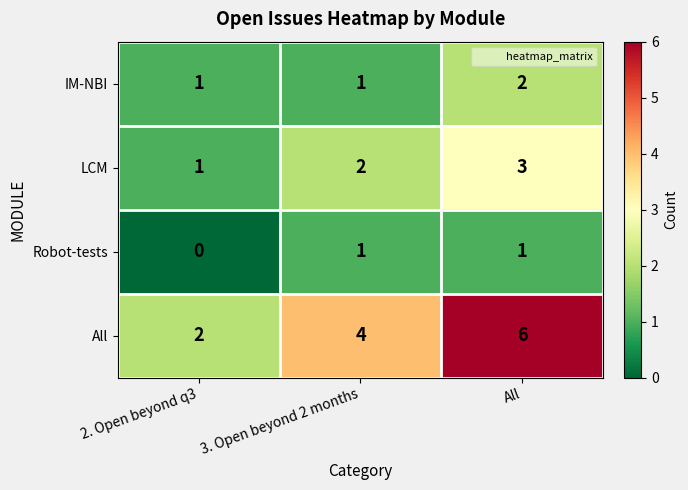

The value of IM-NBI at All is 1. True or false?

False